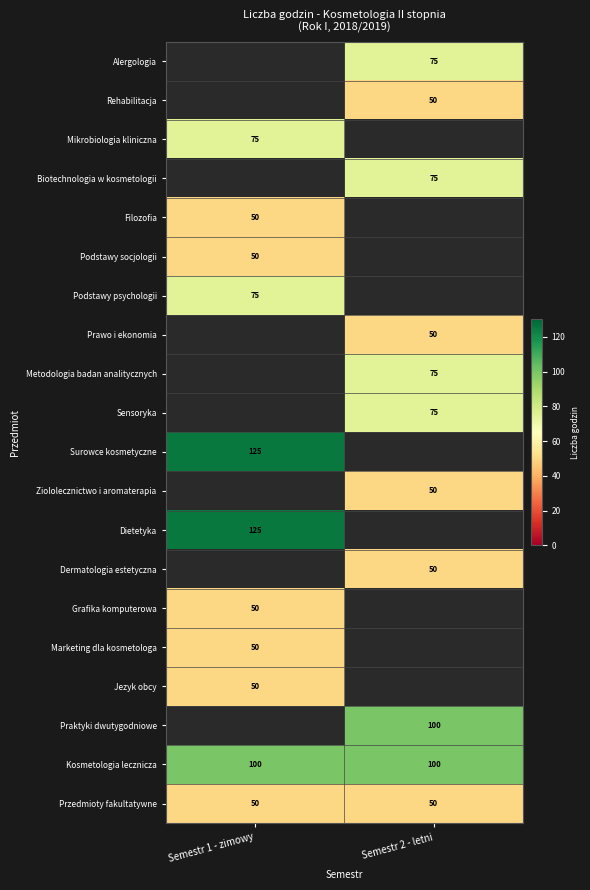

Is it true that Kosmetologia lecznicza equals 100 at Semestr 2 - letni?

True